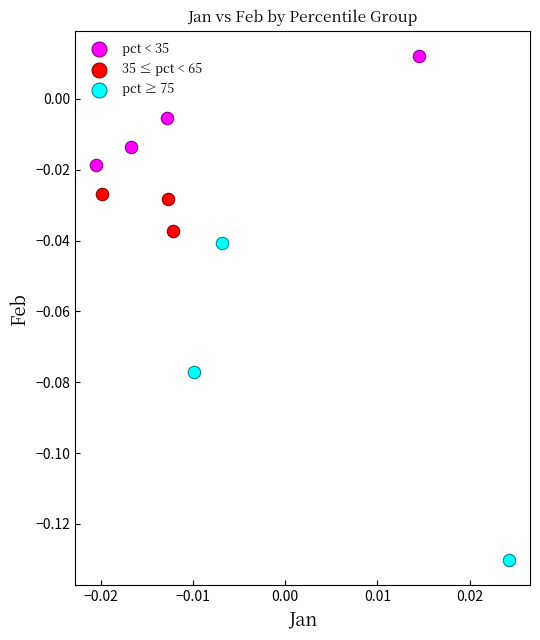

Which series reaches the maximum Y coordinate?

pct < 35